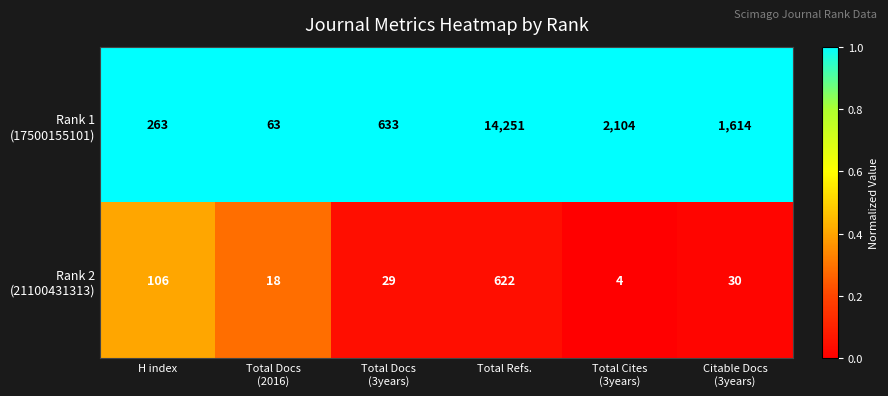

What is the smallest value displayed?

4